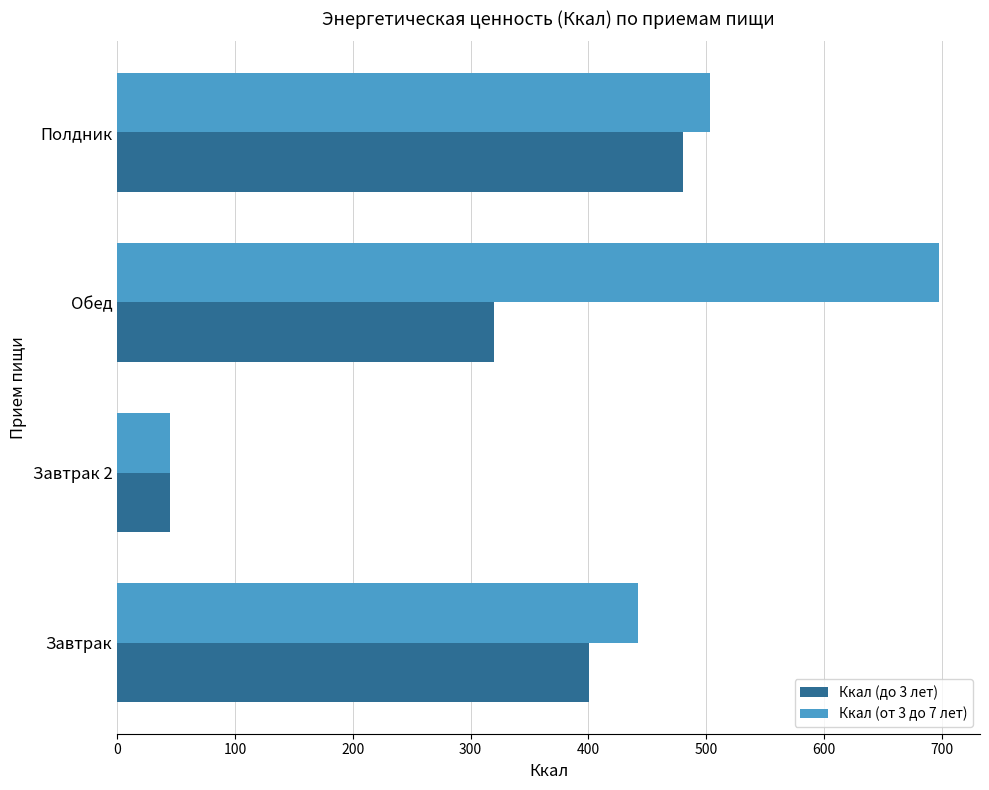

Which series has the widest spread of values?

Ккал (от 3 до 7 лет)